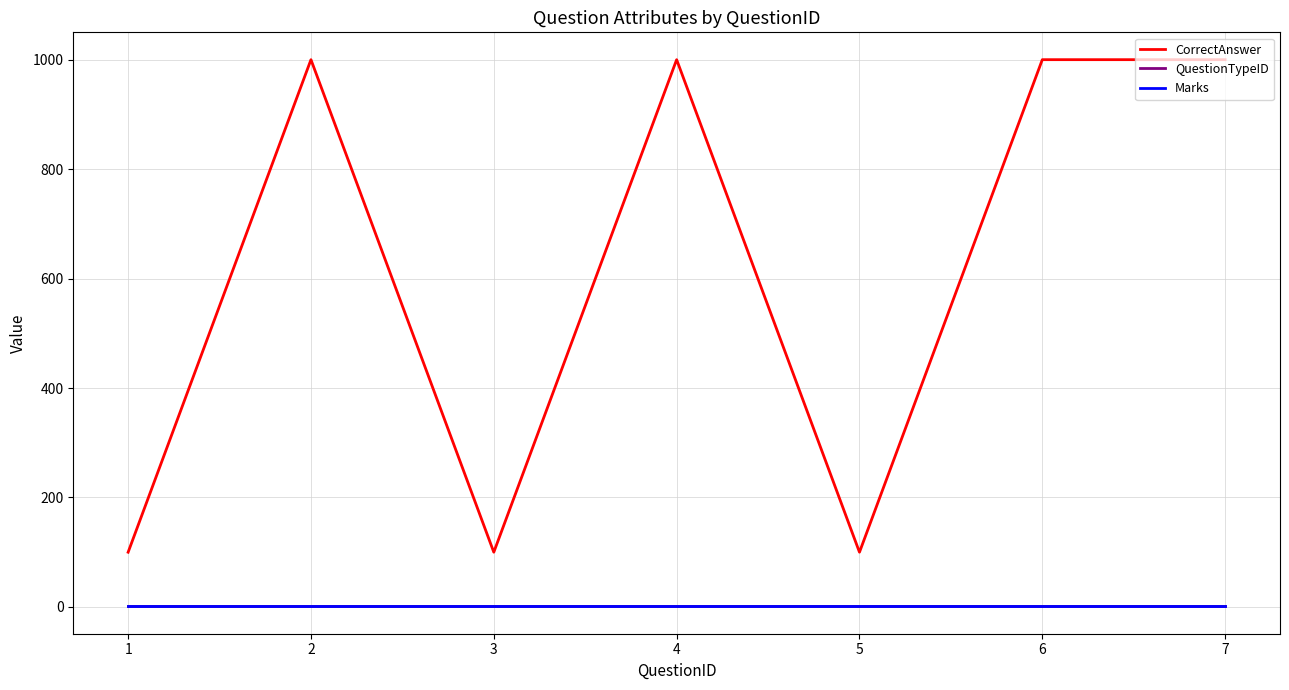

Reading left to right, transcribe all the data shown in this chart.

CorrectAnswer: 1=100	2=1000	3=100	4=1000	5=100	6=1000	7=1000
QuestionTypeID: 1=1	2=1	3=1	4=1	5=1	6=1	7=1
Marks: 1=1	2=1	3=1	4=1	5=1	6=1	7=1